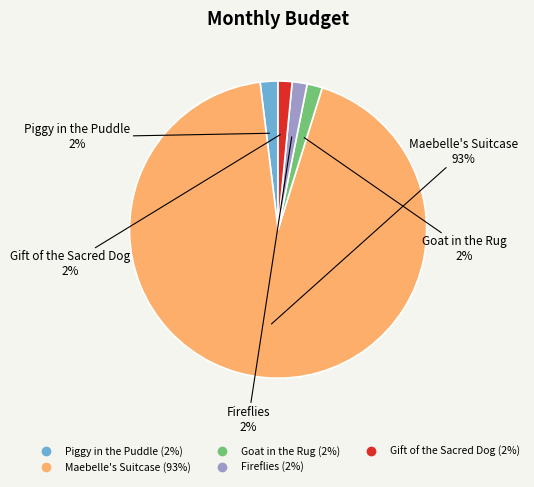

Is it true that Fireflies is 2% of the pie?

True